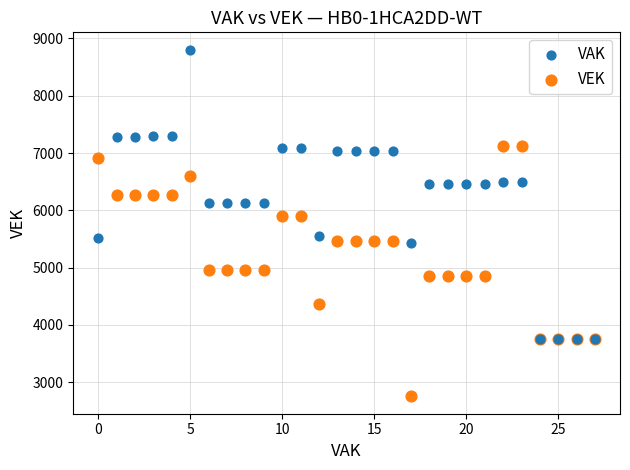

Which series has the largest Y range (max minus min)?

VAK